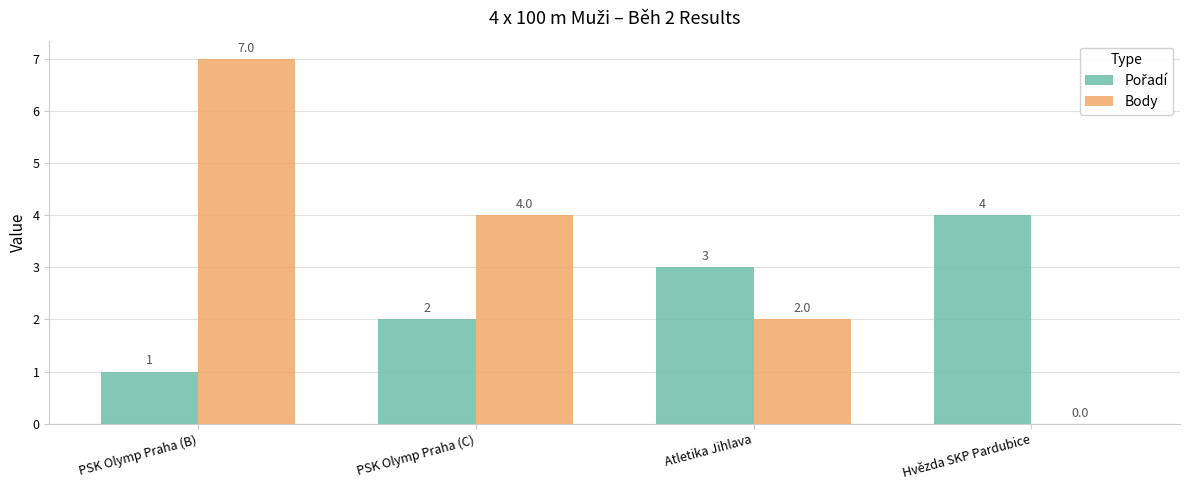

Which series changed the most between PSK Olymp Praha (C) and Atletika Jihlava?

Body